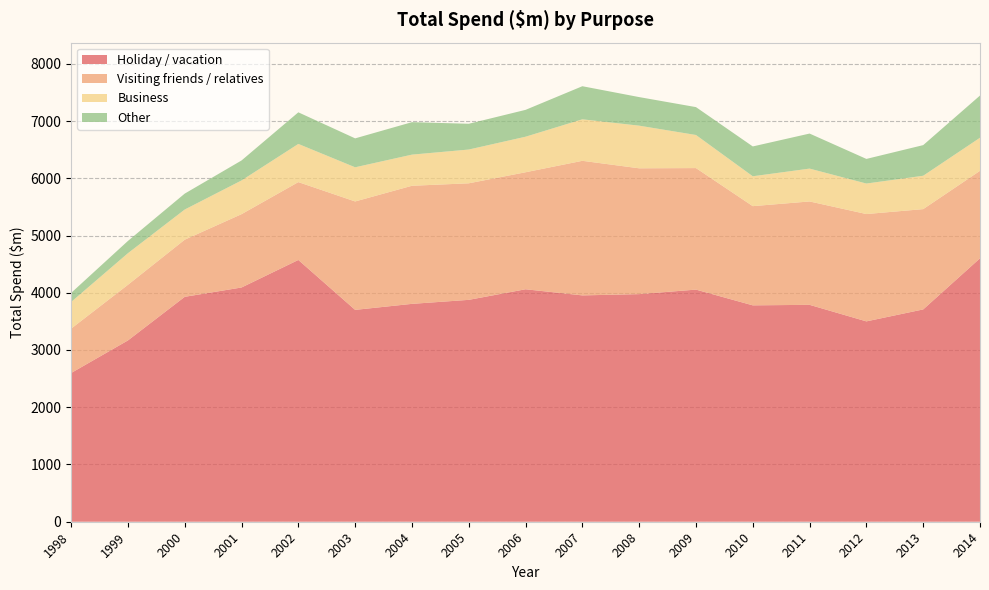

Reading left to right, extract all data points from this chart.

Holiday / vacation: 2598	3167	3929	4092	4573	3701	3806	3876	4061	3954	3976	4055	3780	3789	3500	3709	4602
Visiting friends / relatives: 775	972	998	1281	1360	1894	2063	2036	2044	2351	2198	2123	1733	1806	1875	1752	1528
Business: 466	552	527	589	667	597	544	590	621	725	745	578	522	574	533	583	578
Other: 158	214	278	349	552	505	567	450	469	578	499	487	521	612	430	535	737